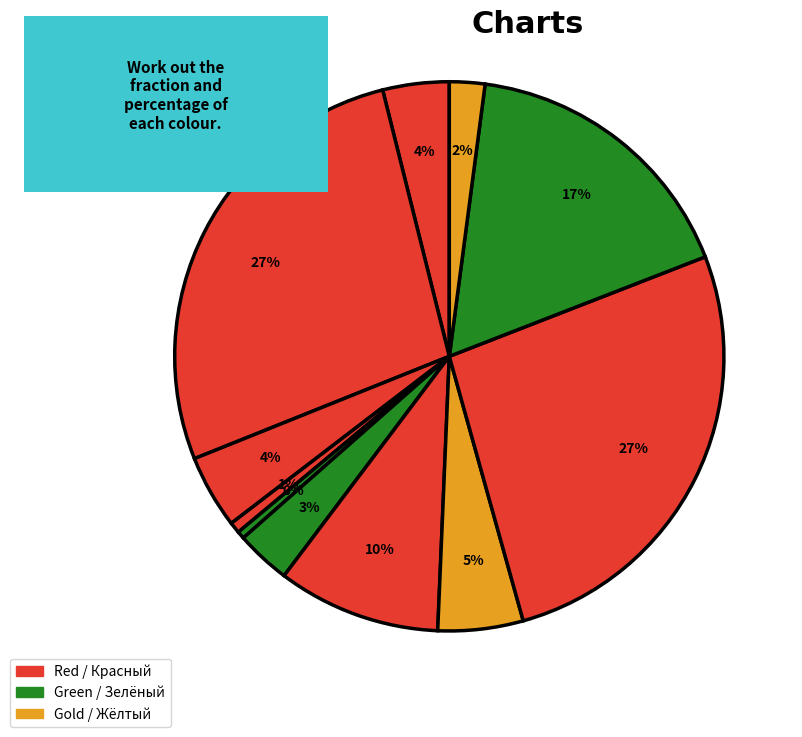

How many slices are in this pie chart?

11